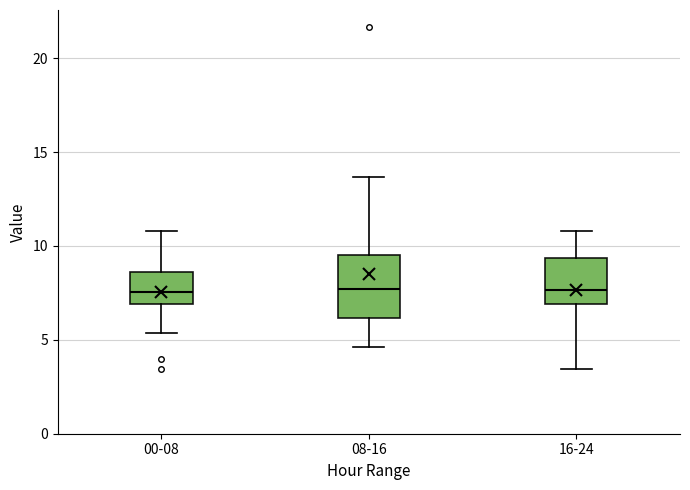

Where does the lower whisker of the box for 08-16 end on the y-axis? The values are not printed on the chart, so give them approximately, as read against the axis.

4.5